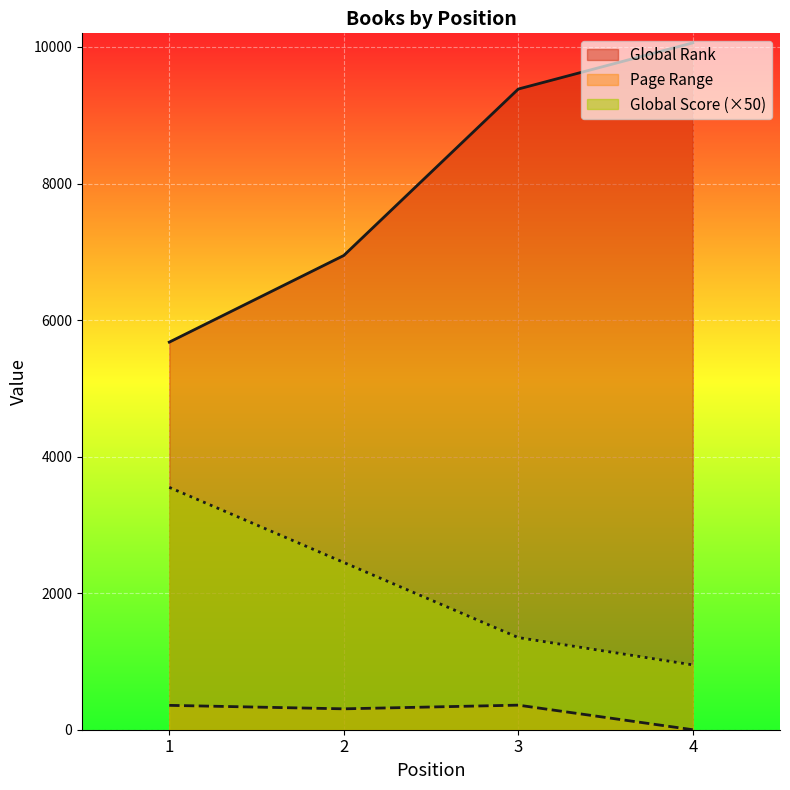

At which category is the sum across all series the highest?

3